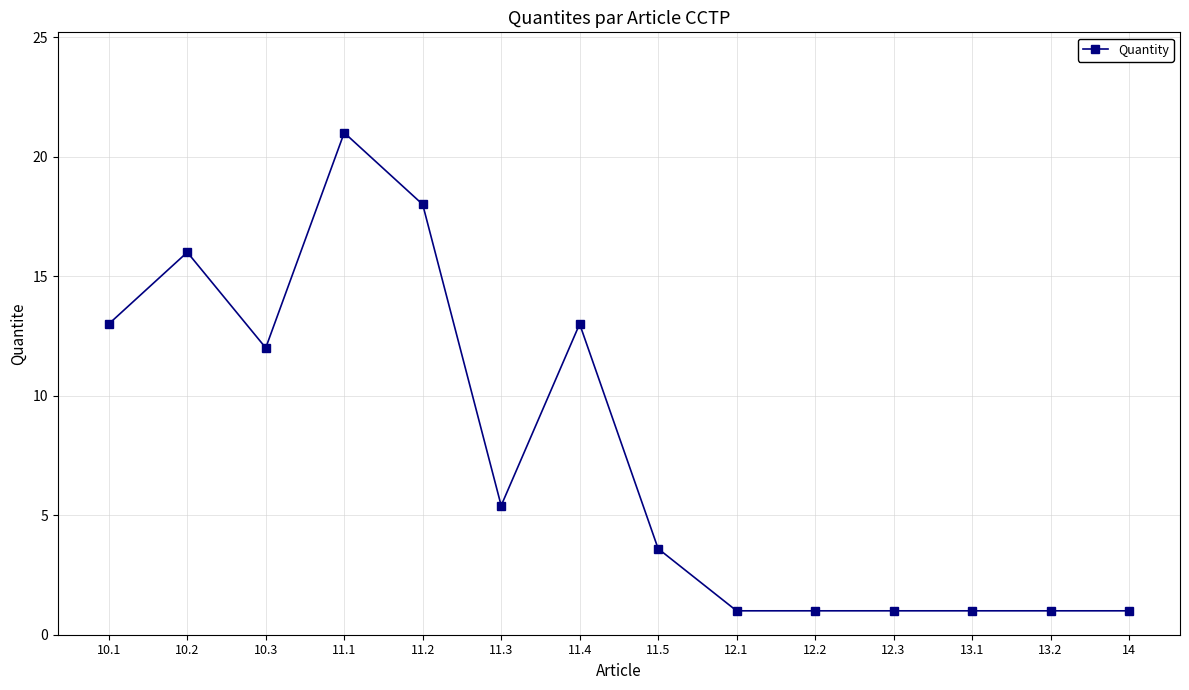

What is the average value?

7.7